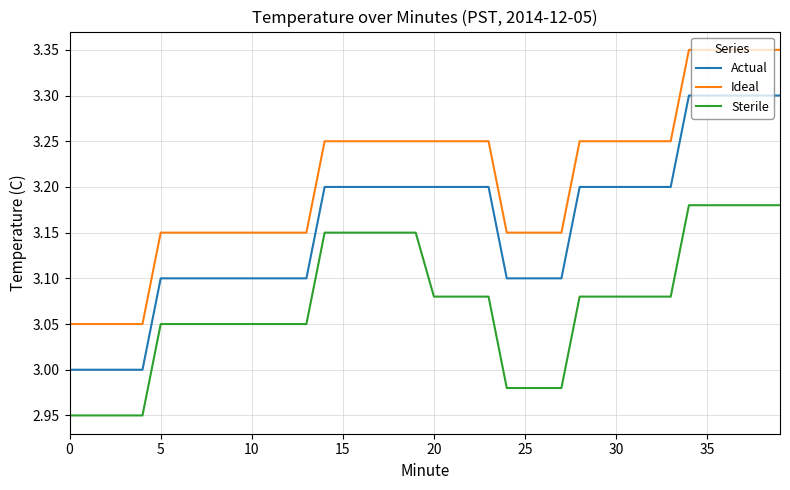

True or false: Ideal and Sterile cross at least once.

False